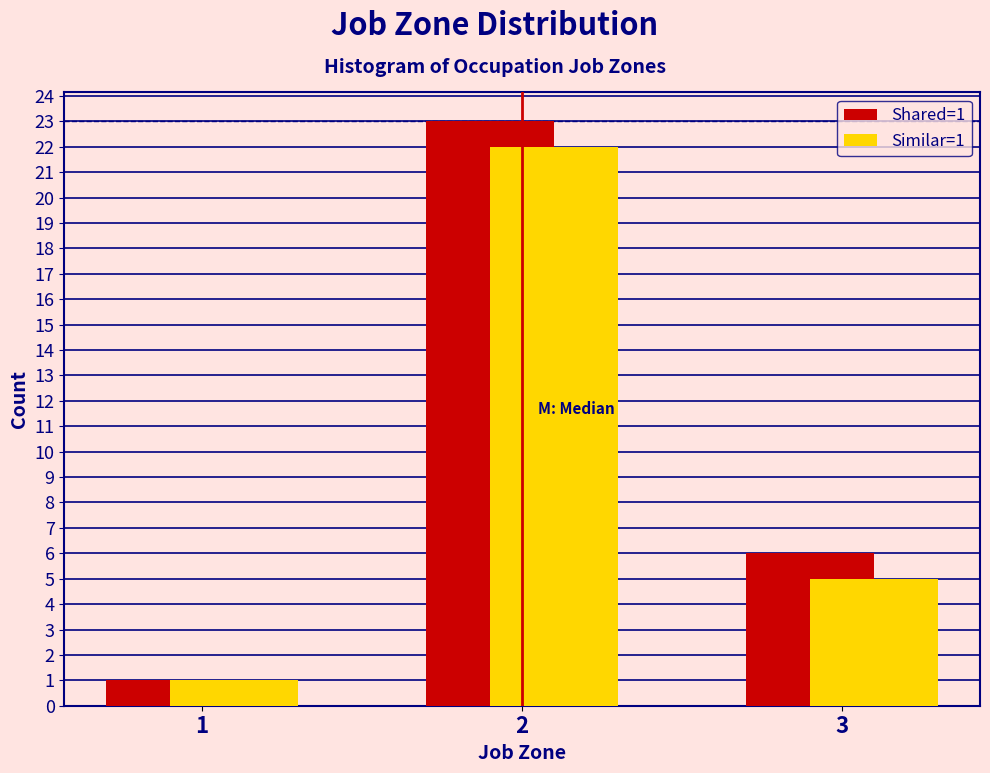

Reading left to right, what are all the values shown in this chart?

Shared=1: 1=1	2=23	3=6
Similar=1: 1=1	2=22	3=5